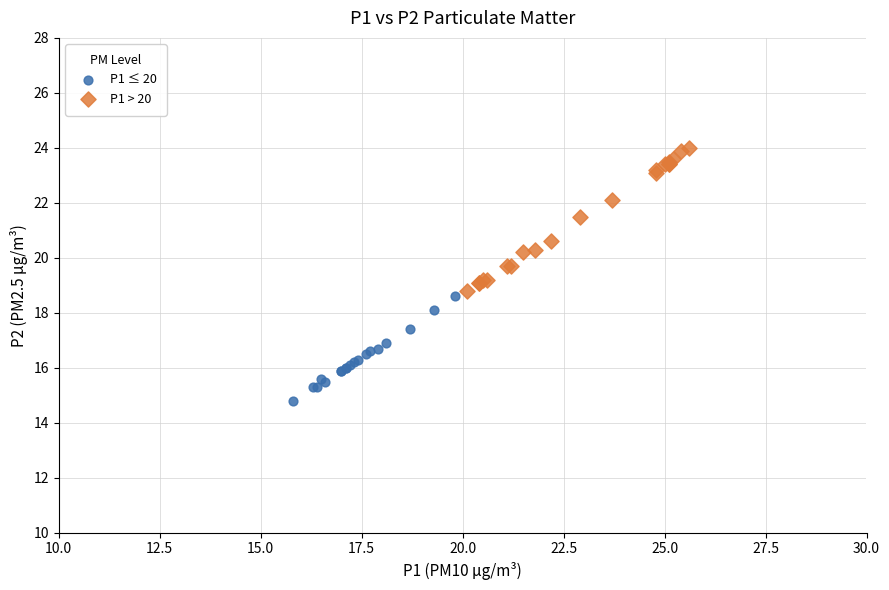

Which series contains the highest Y value?

P1 > 20